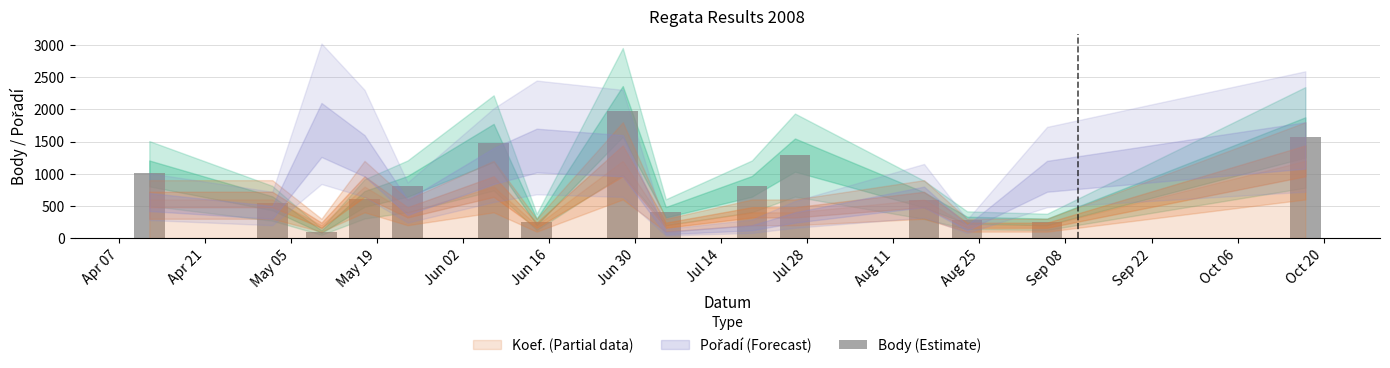

What is the maximum value shown in the chart?

1969